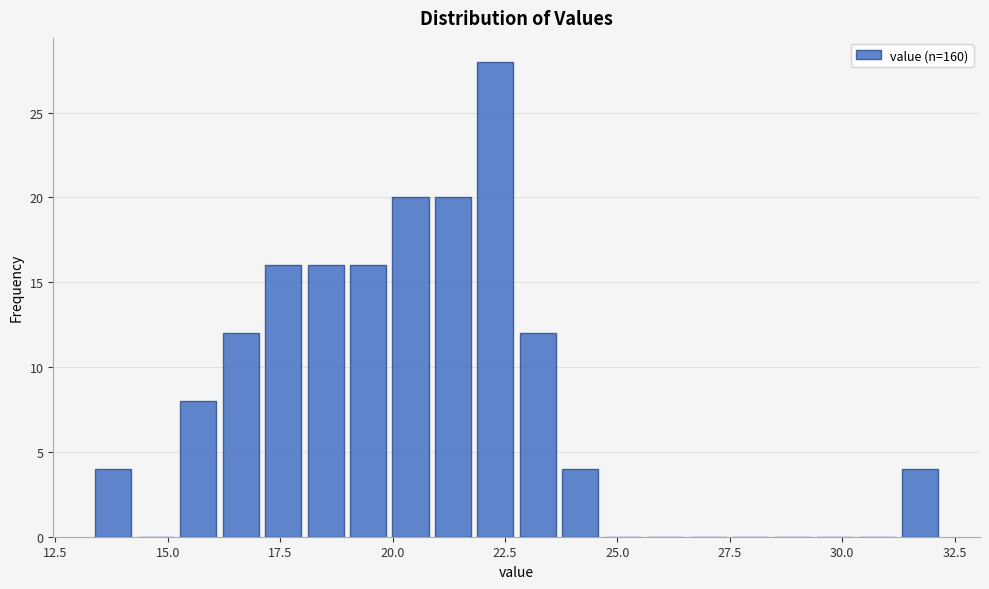

Around what value on the x-axis is the tallest bar? Give the approximate position of its centre, as read against the axis.

22.5